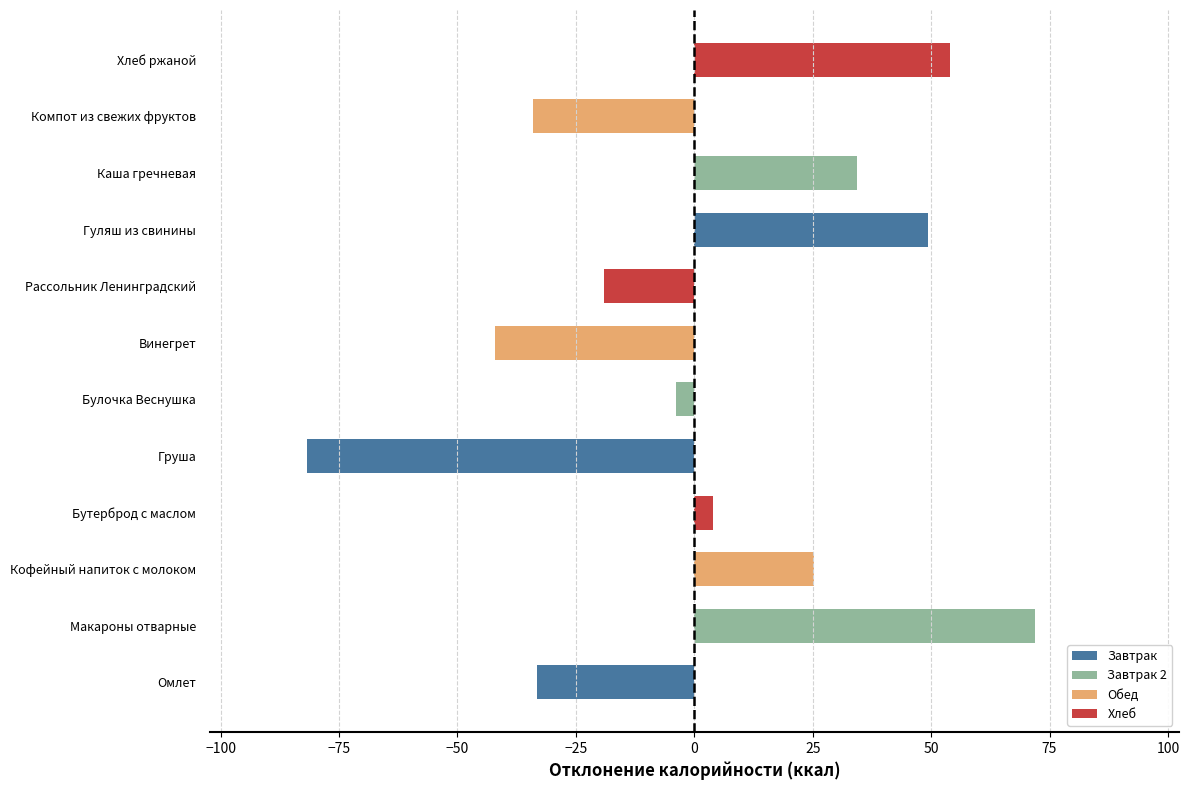

What is the maximum value shown in the chart?

71.9